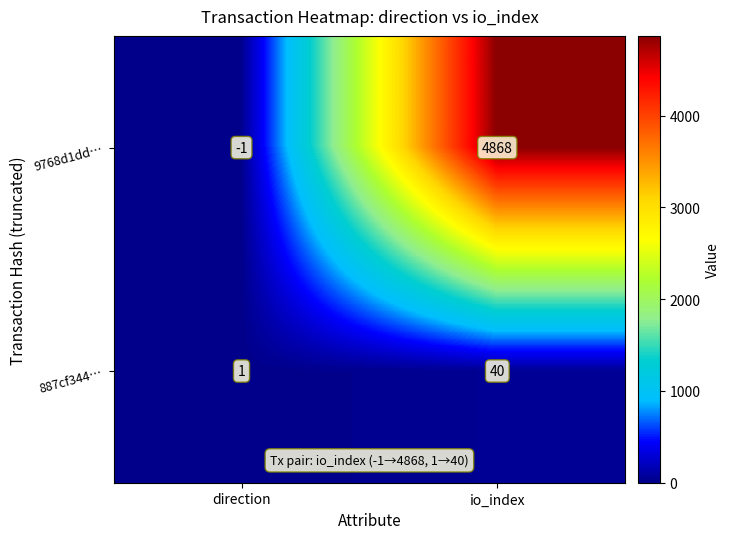

Which series has the largest total across all categories?

9768d1dd…